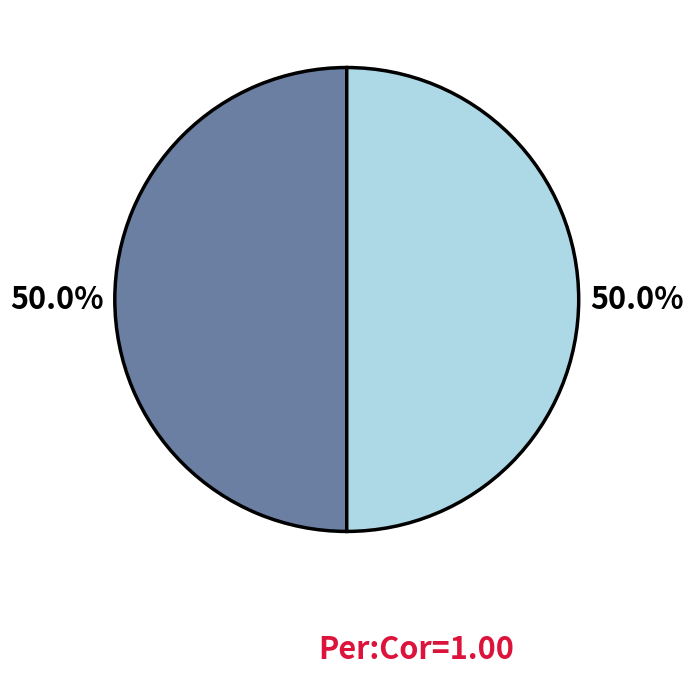

Count the number of slices in the pie.

2